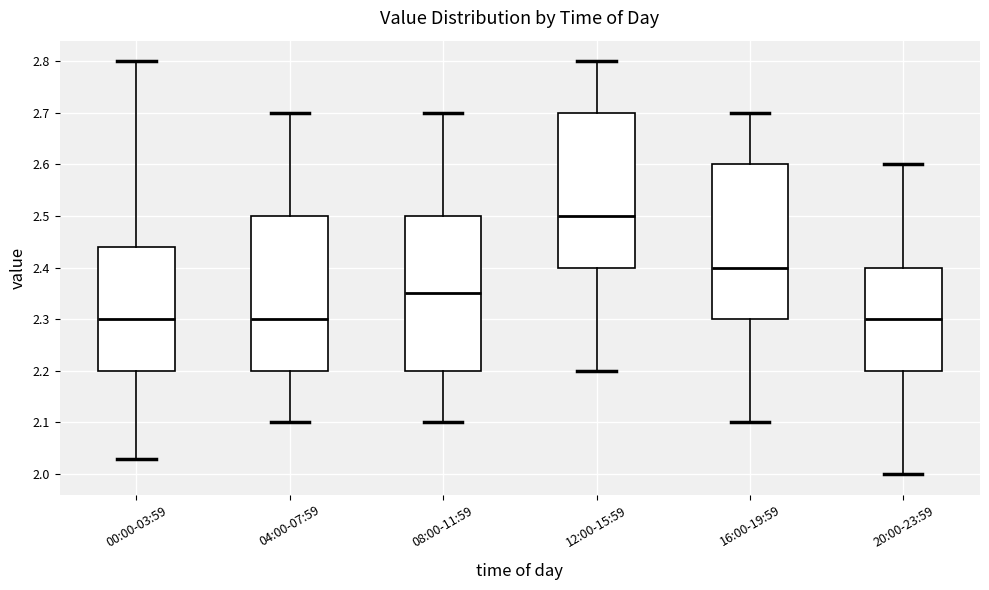

Where does the lower whisker of the box for 12:00-15:59 end on the y-axis? The values are not printed on the chart, so give them approximately, as read against the axis.

2.20